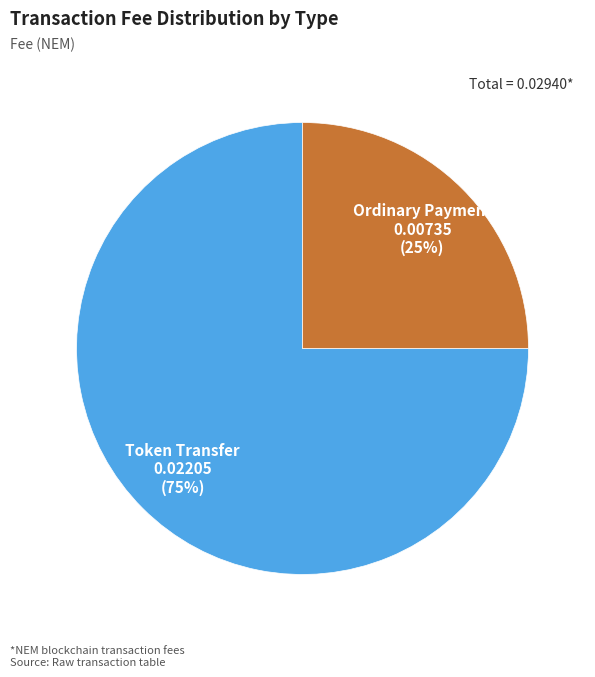

Is the sum of Ordinary Payment and Token Transfer greater than half?

Yes